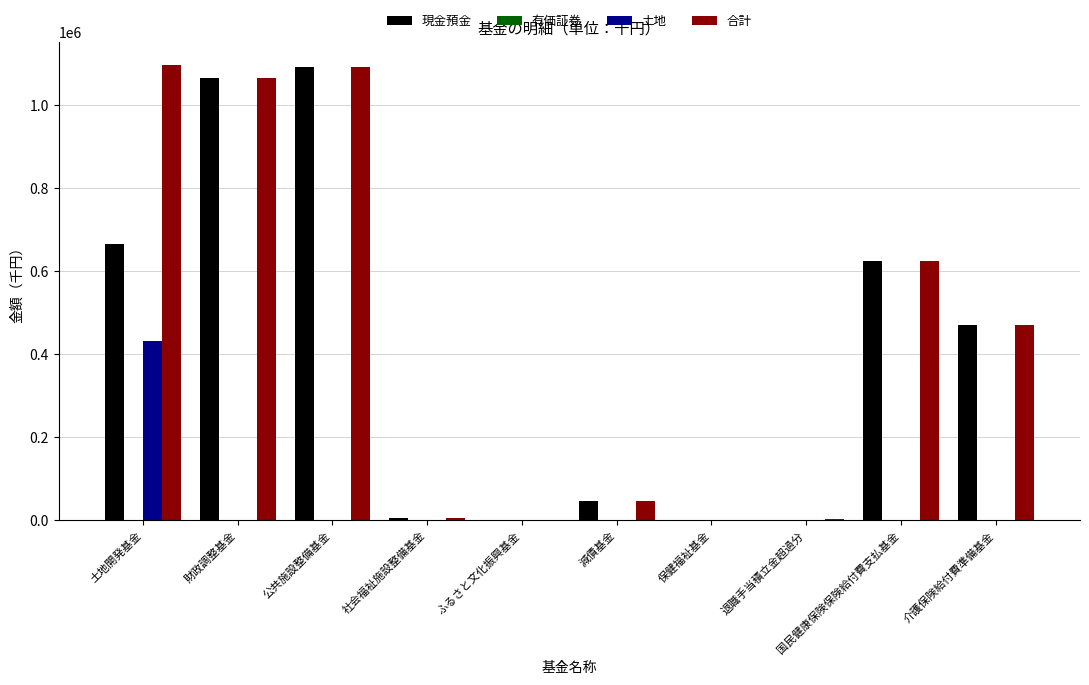

What is the total value across all series at 土地開発基金?

2196896